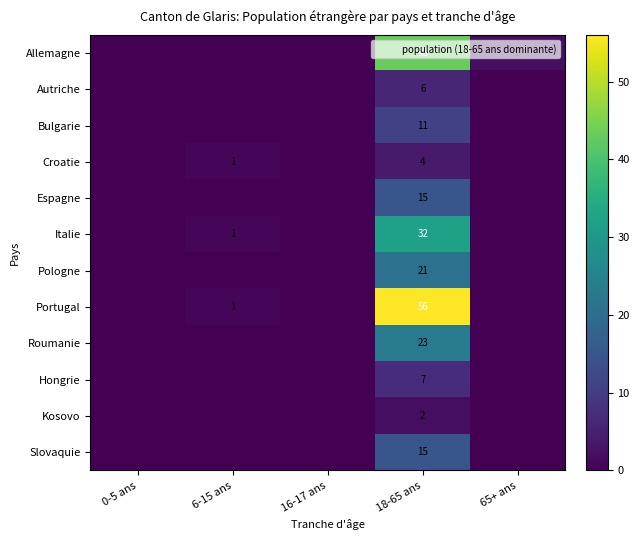

Which series has the widest spread of values?

Portugal